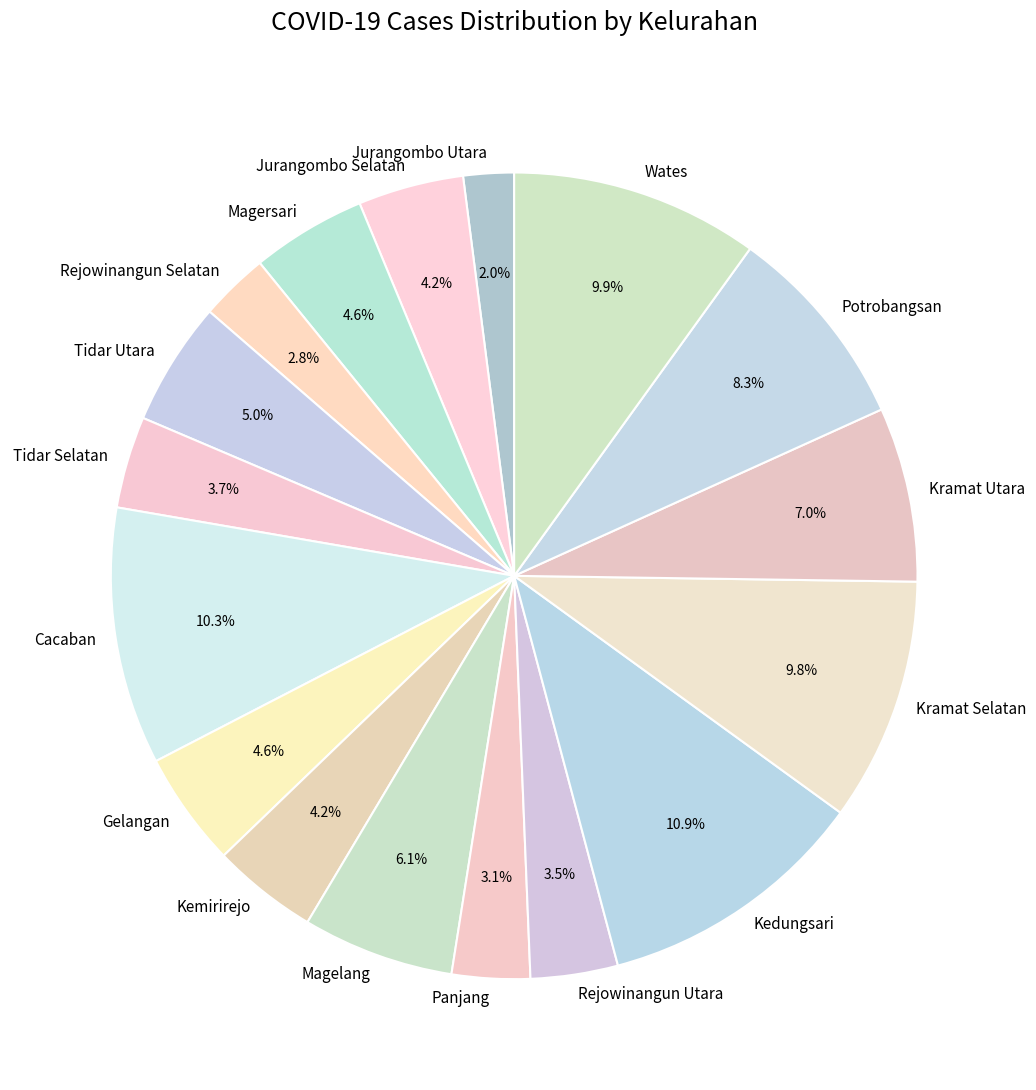

To the nearest percent, what is the difference between the largest and smallest slice percentages?

9%